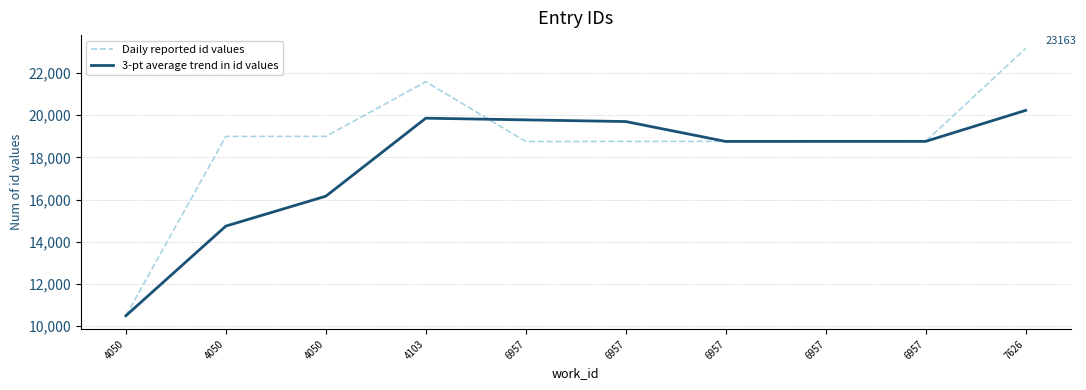

At which label does Daily reported id values reach its minimum?

4050